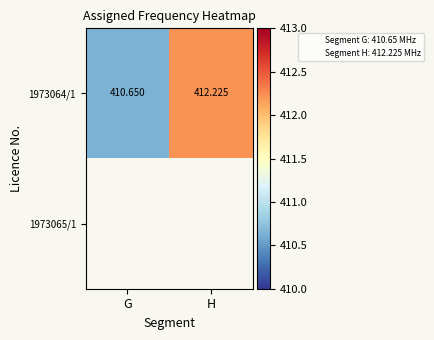

Which series has the largest total across all categories?

1973064/1